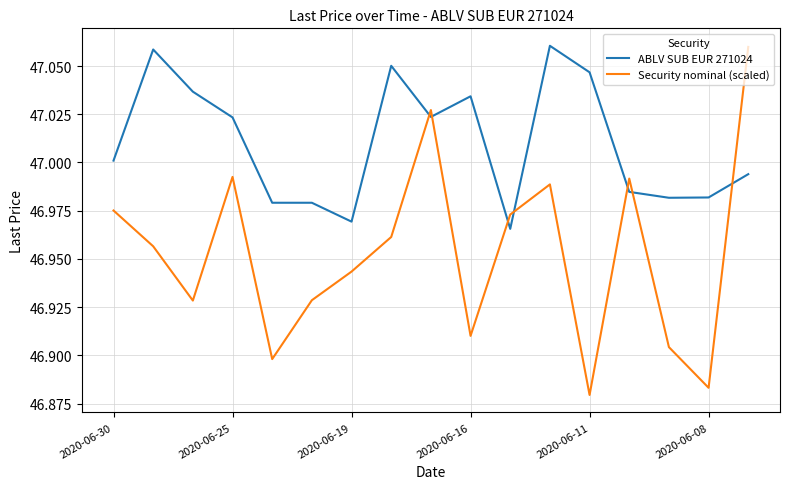

How many times do Security nominal (scaled) and ABLV SUB EUR 271024 cross each other?

7